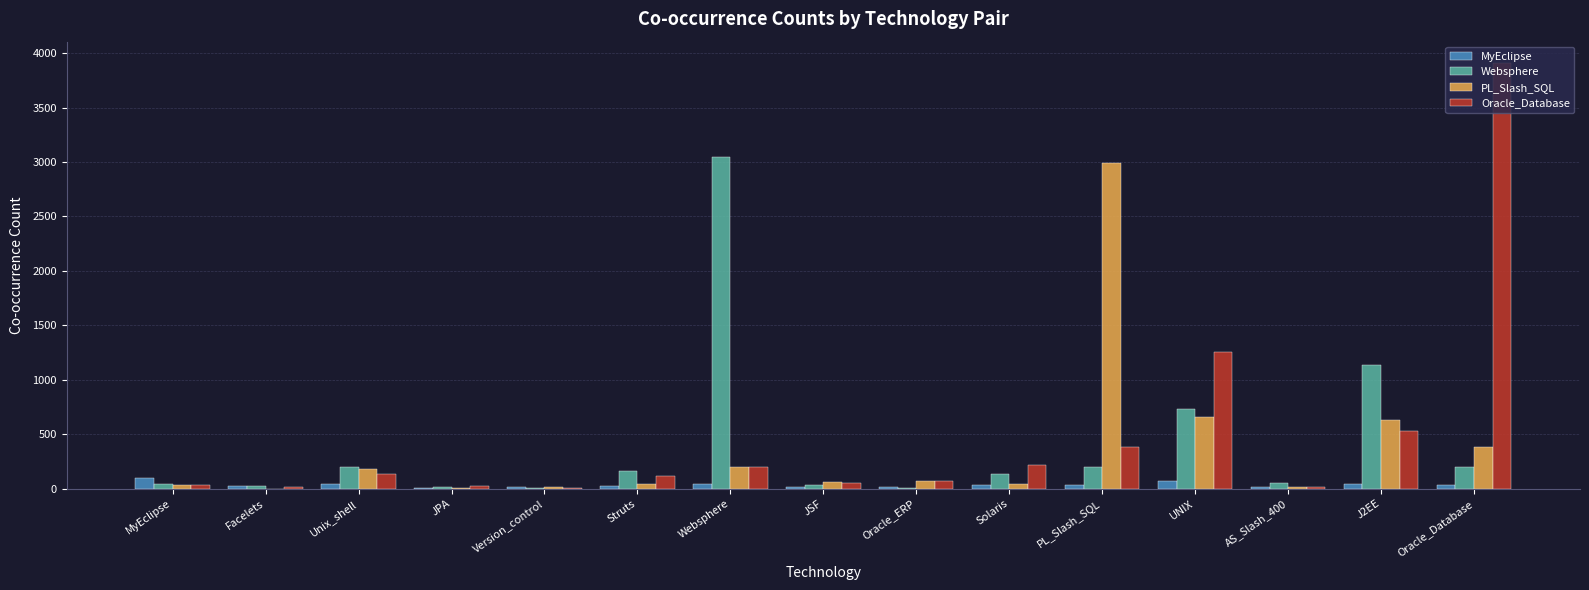

What is the sum of the Oracle_Database values at Unix_shell and Oracle_Database?

4047